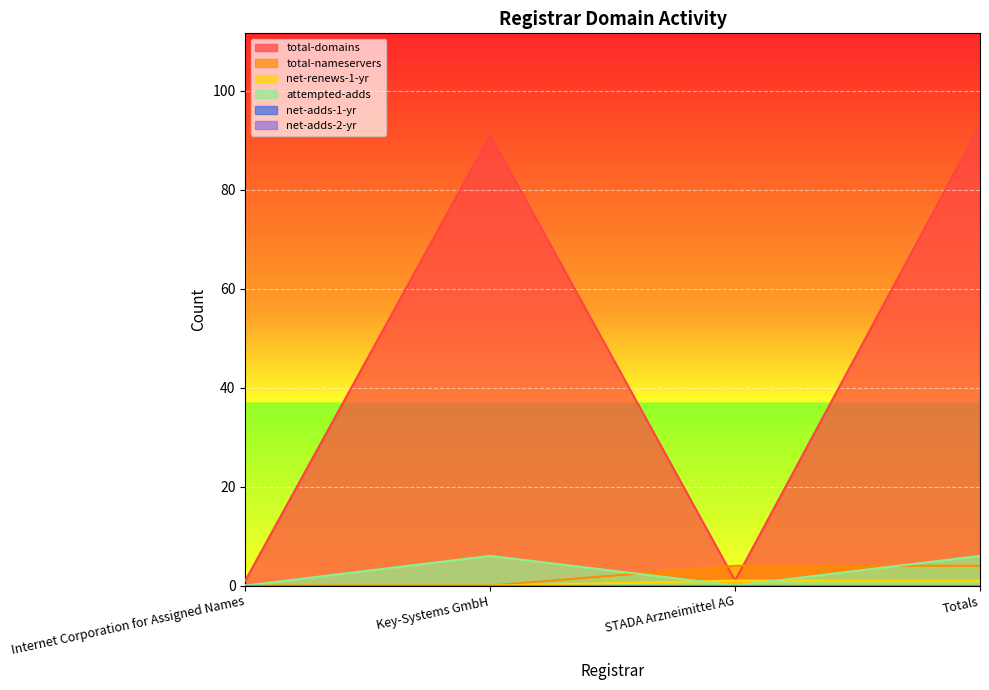

Which series has the largest total across all categories?

total-domains